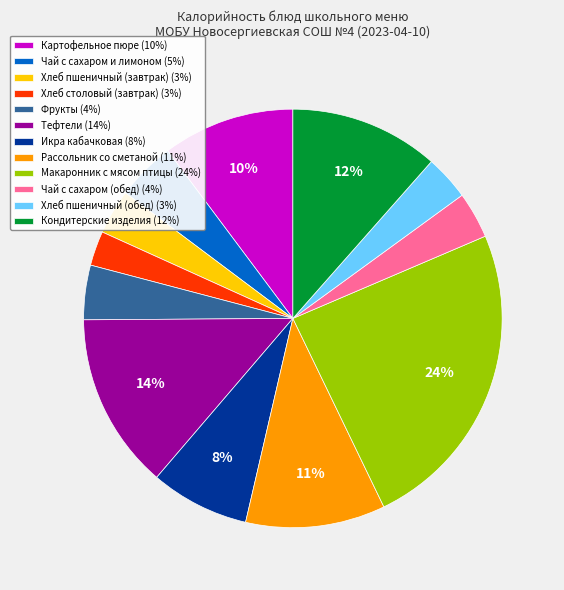

Between Кондитерские изделия and Макаронник с мясом птицы, which is larger?

Макаронник с мясом птицы